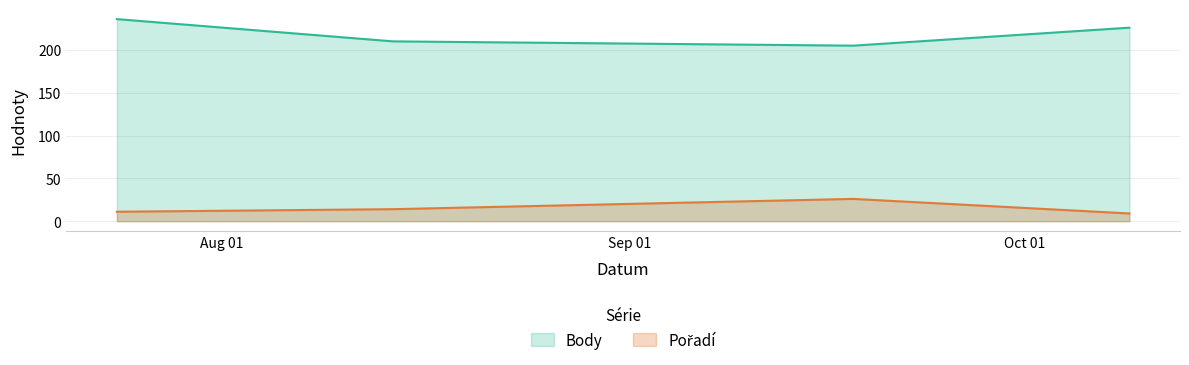

How many Pořadí values are between 11 and 26?

3